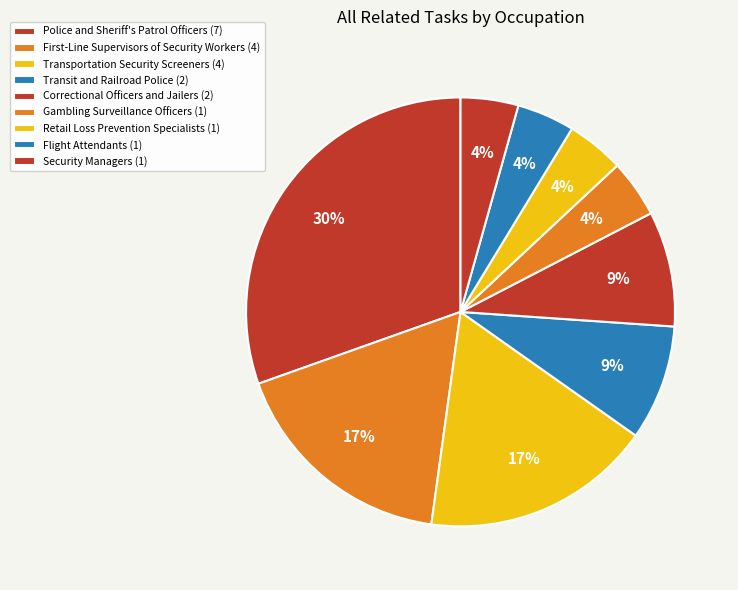

How many segments does this pie chart have?

9